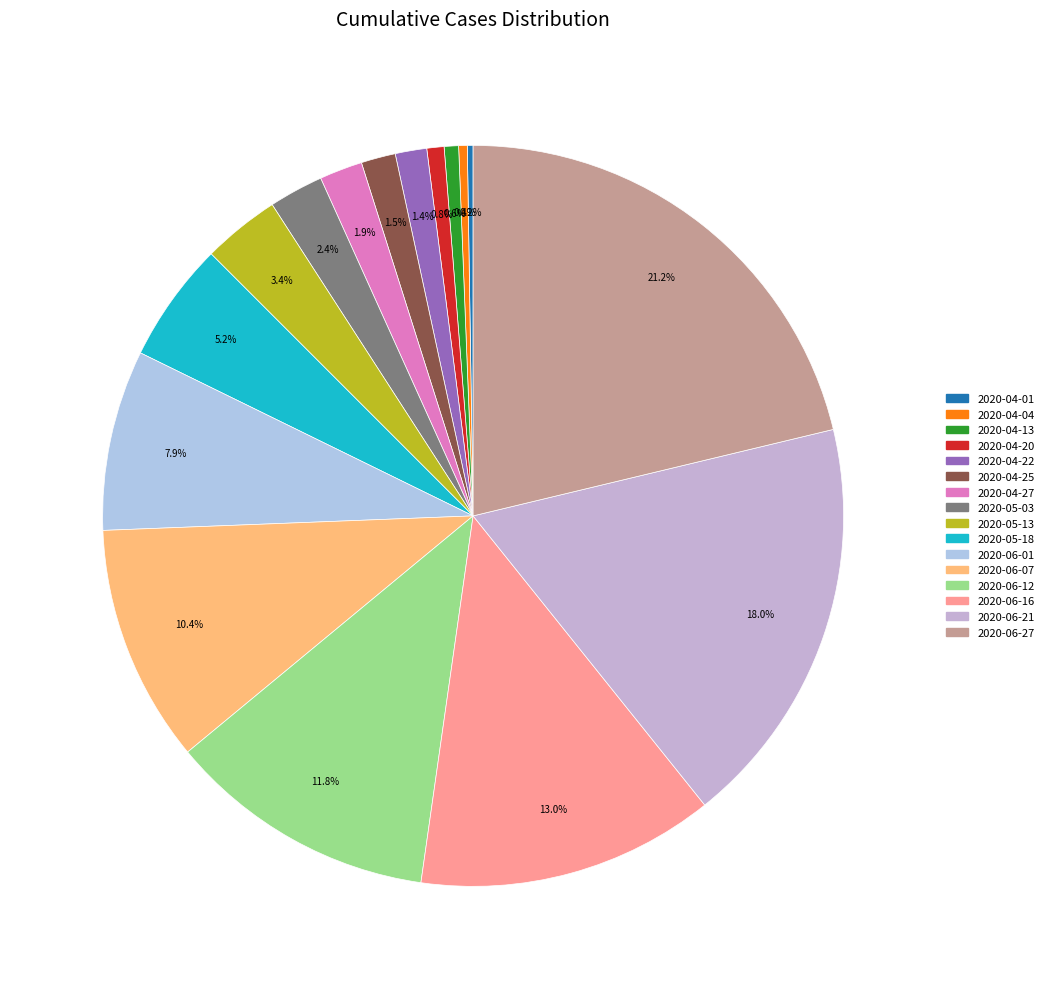

To the nearest percent, what is the difference between the 2020-05-03 and 2020-05-13 slice percentages?

1%